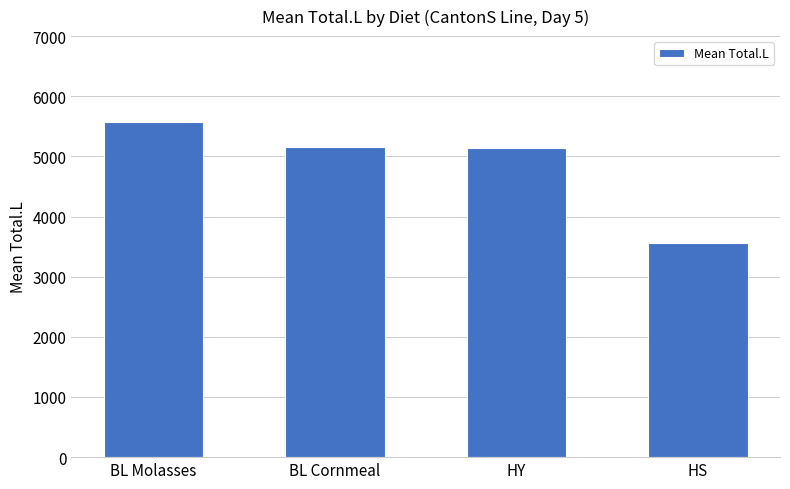

Is it true that the value at HS is 3553.0?

True